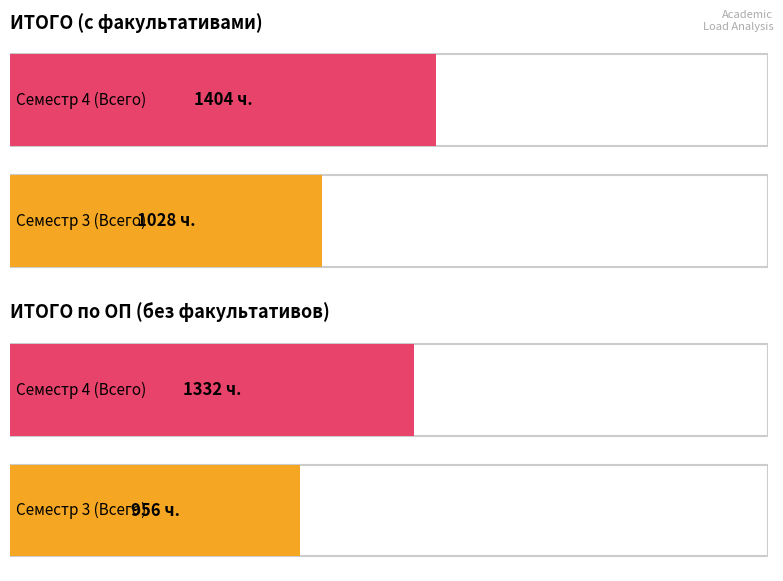

At which category is the sum across all series the highest?

ИТОГО (с факультативами)